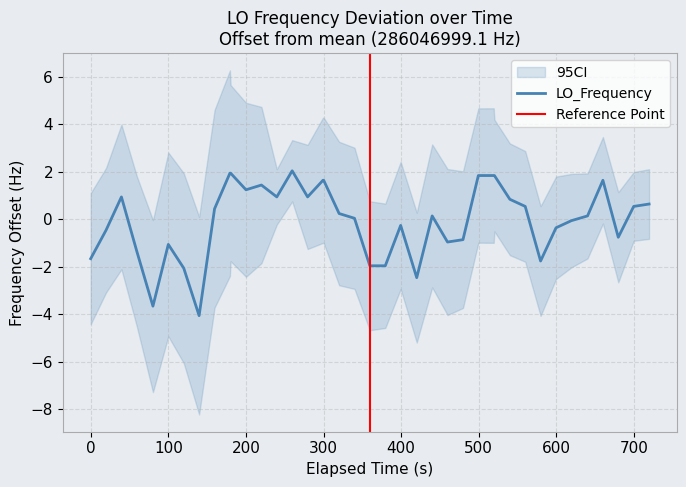

How many interior local valleys (lower than both neighbors) does the data have?

9